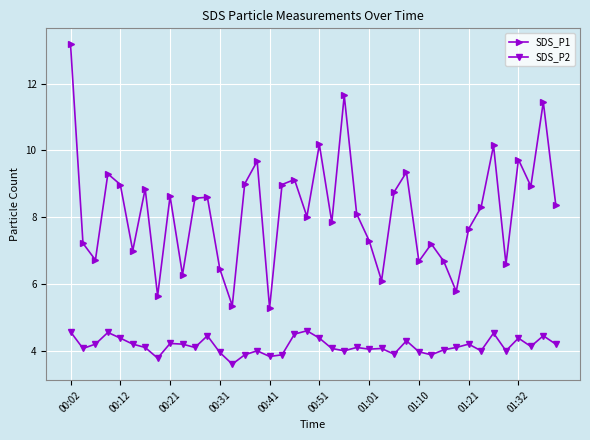

Which series has the largest total across all categories?

SDS_P1